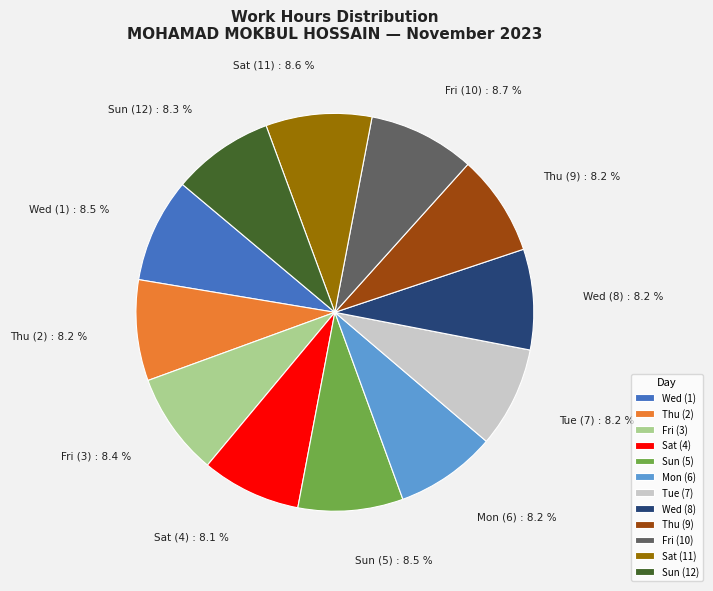

Approximately how many times larger is the value at Tue (7) compared to Fri (3)?

1.0